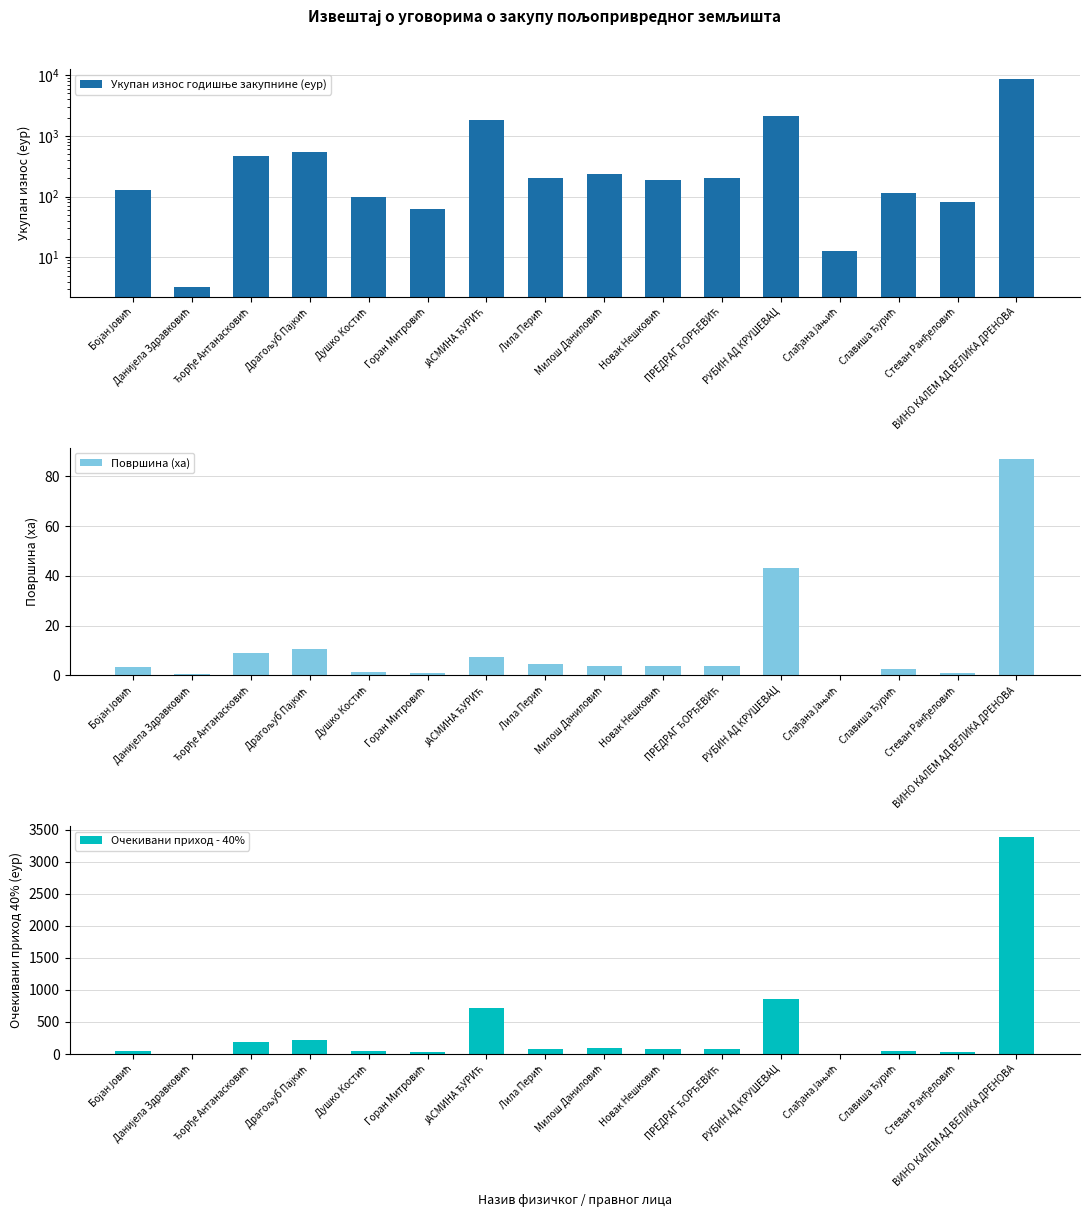

What is the highest value of the Укупан износ годишње закупнине (еур) series?

8464.0